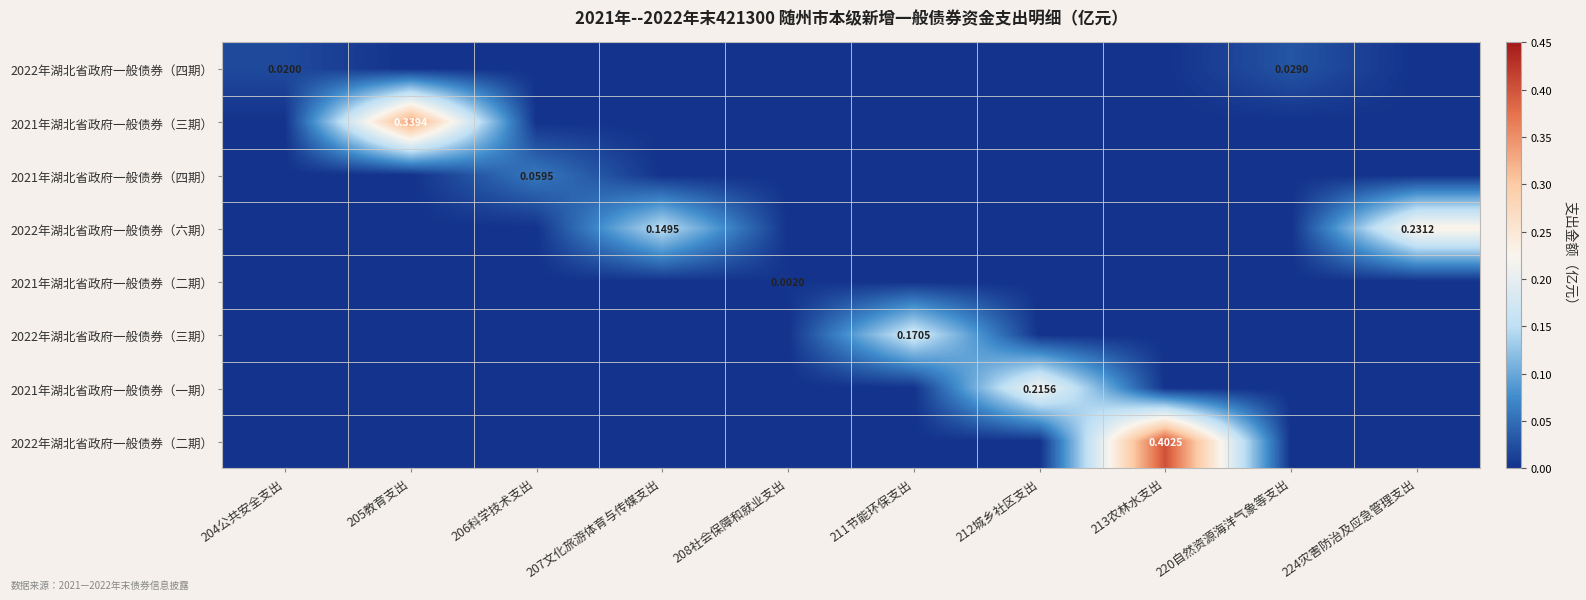

Which has a higher value, 224灾害防治及应急管理支出 or 208社会保障和就业支出?

224灾害防治及应急管理支出